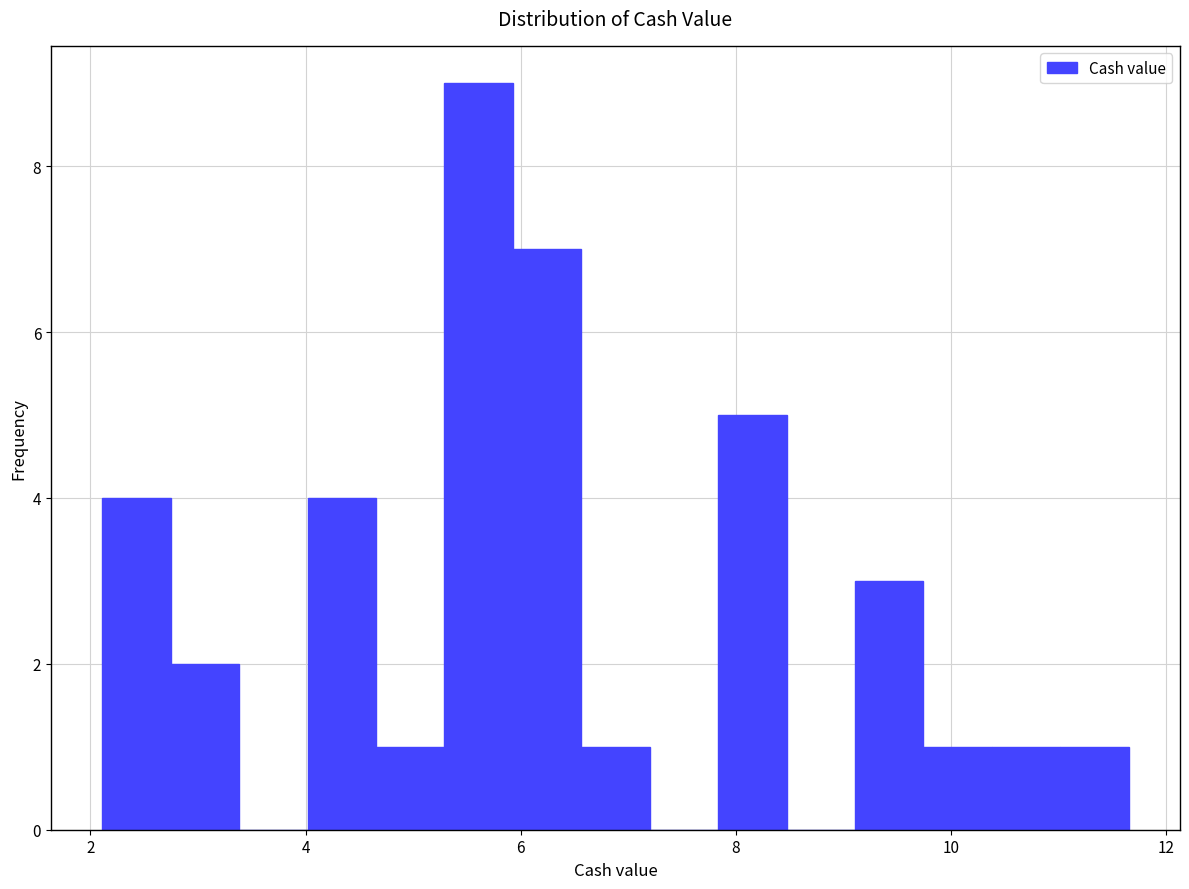

Around what value on the x-axis is the tallest bar? Give the approximate position of its centre, as read against the axis.

5.6